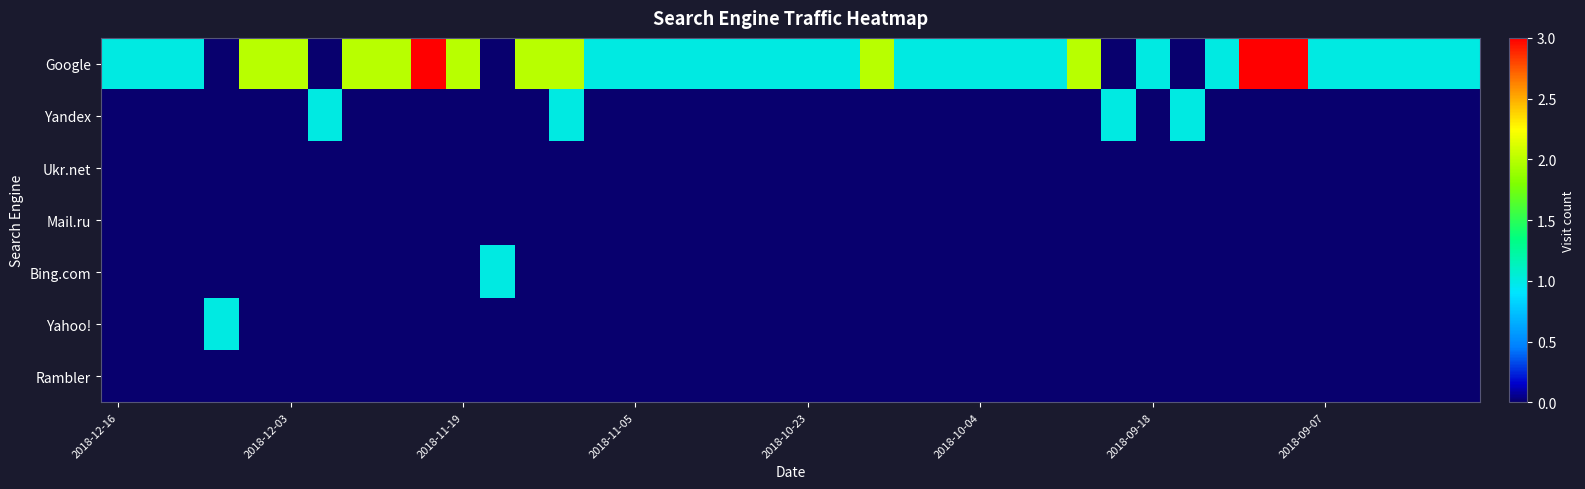

Rank the series by their maximum value, from highest to lowest.

Google, Yandex, Bing.com, Yahoo!, Ukr.net, Mail.ru, Rambler